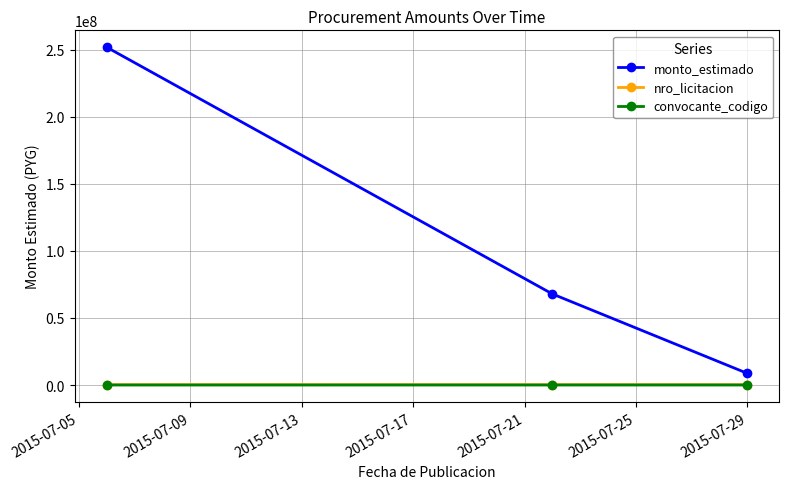

Which series has the largest total across all categories?

monto_estimado